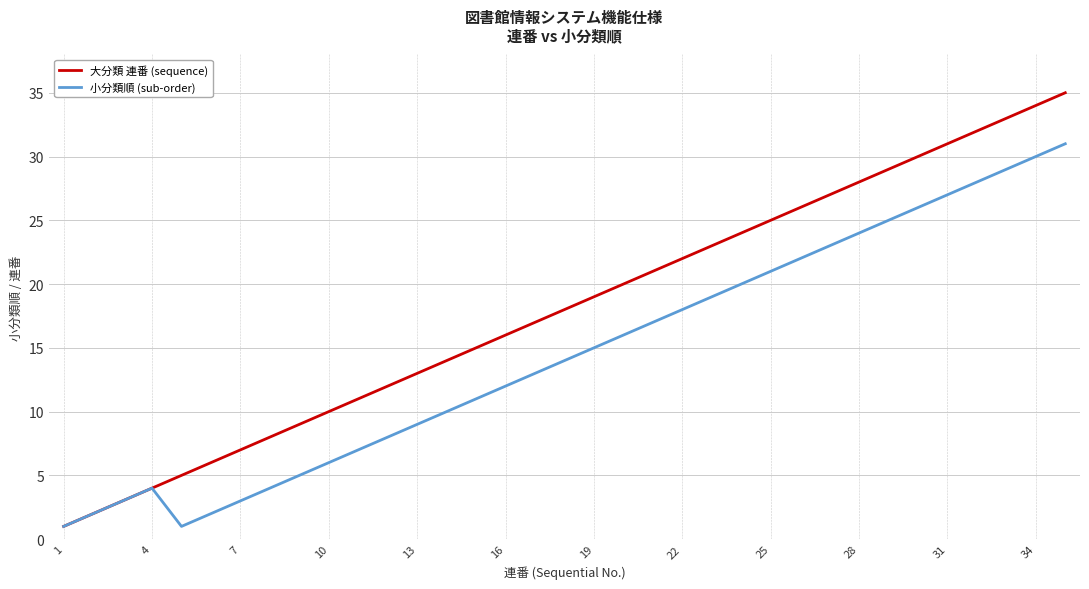

What are all the series names shown in the legend?

大分類 連番 (sequence), 小分類順 (sub-order)